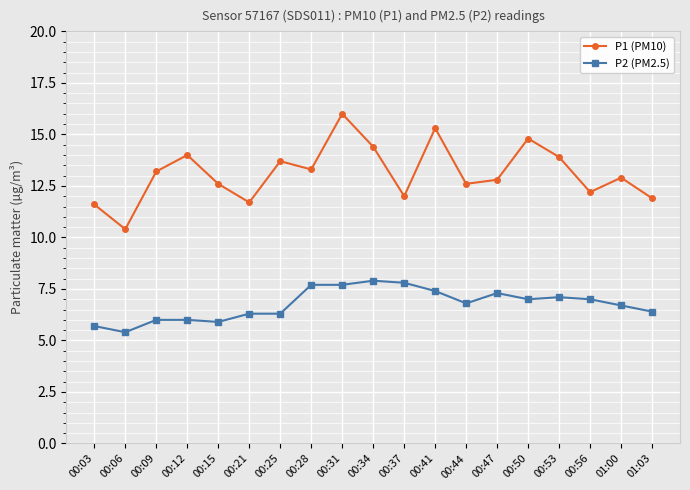

At 01:03, list the series in order from largest to smallest.

P1 (PM10), P2 (PM2.5)